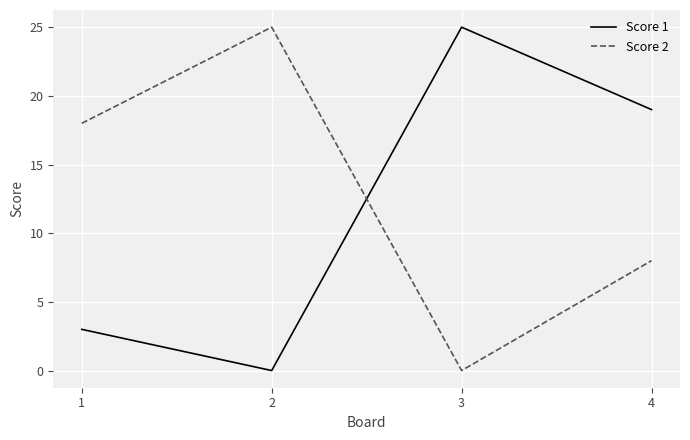

Between 1 and 2, which series saw the biggest shift?

Score 2